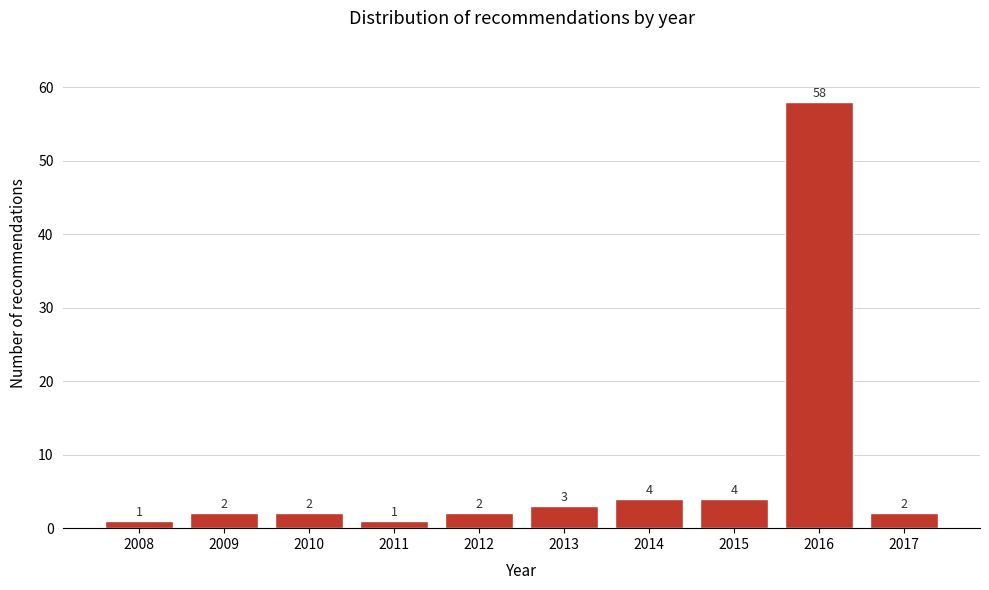

Reading left to right, transcribe all the data shown in this chart.

1	2	2	1	2	3	4	4	58	2